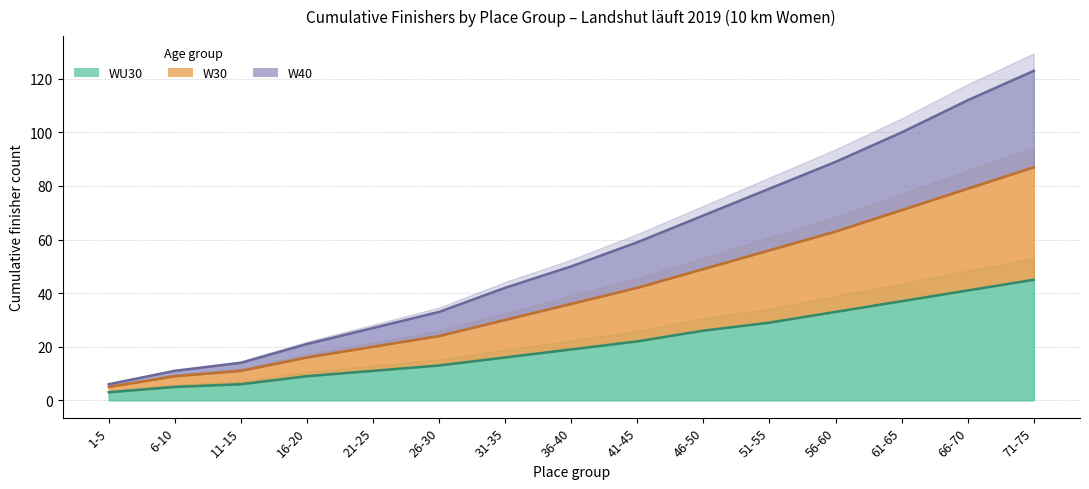

How many data points in WU30 are less than 19?

7